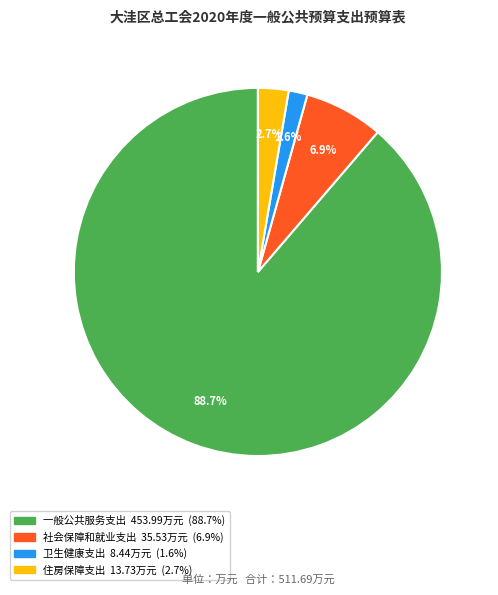

To the nearest percent, what is the difference between the 社会保障和就业支出 and 住房保障支出 slice percentages?

4%